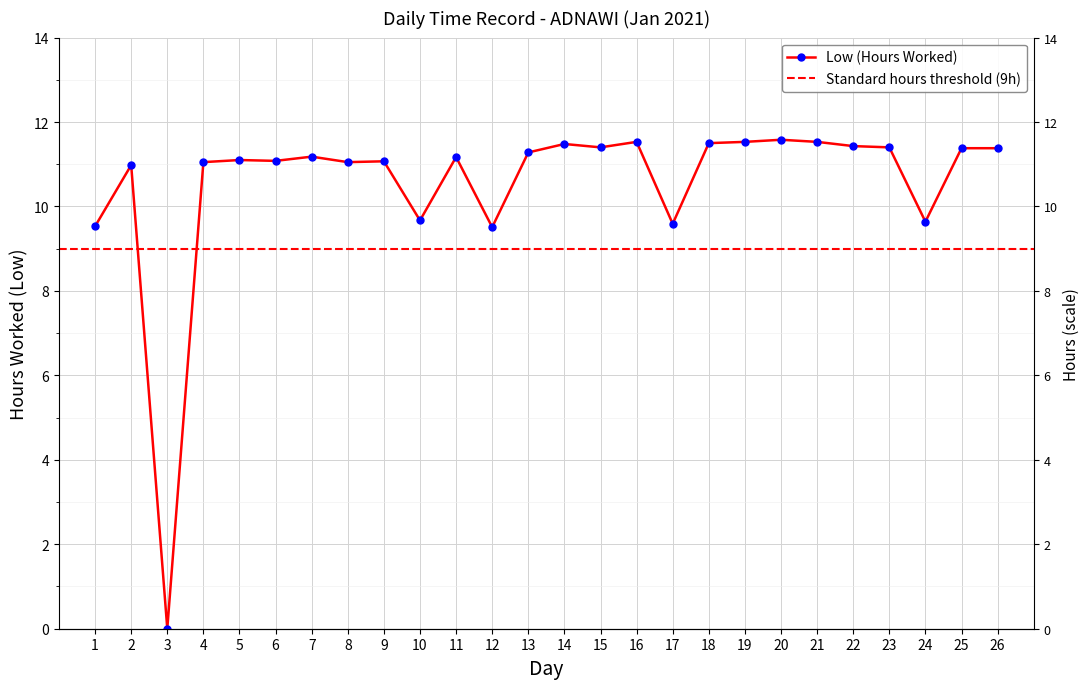

What is the change in value from 10 to 22?

+1.8